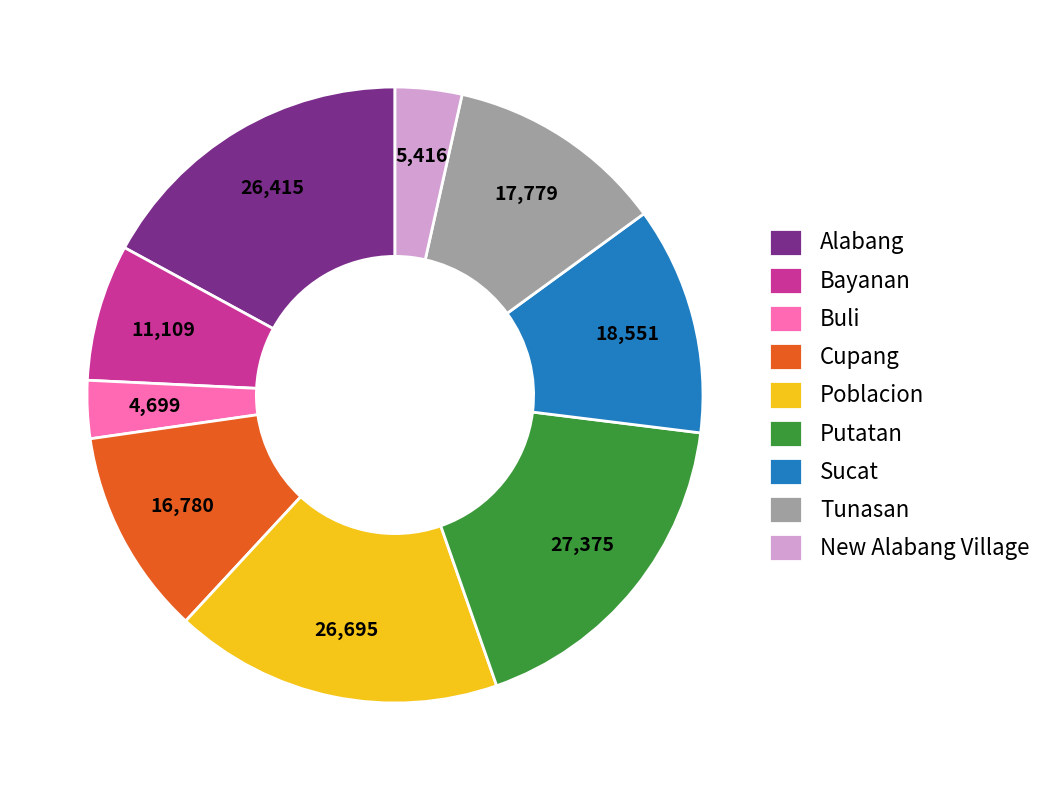

Is Tunasan the majority of the pie?

No